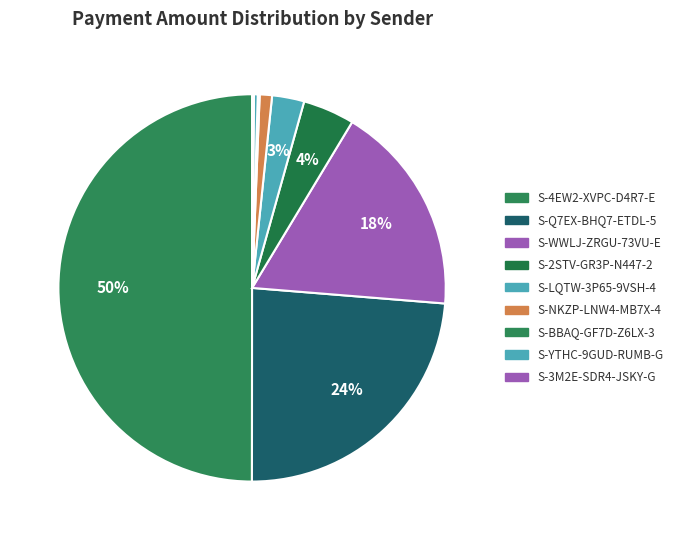

Is there a majority slice in this chart?

No